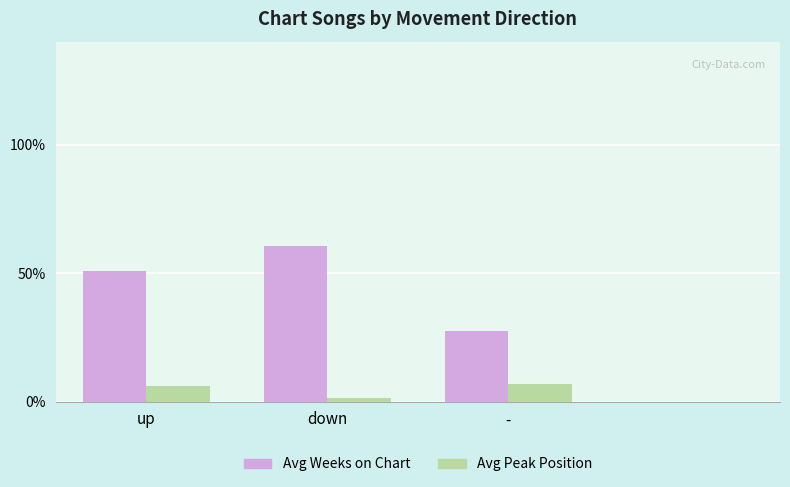

Which label corresponds to the smallest value in the chart?

down